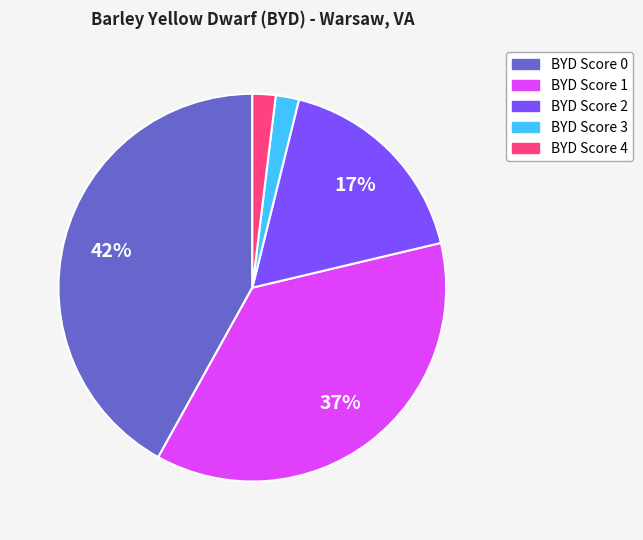

Is there any slice that represents more than half of the pie?

No